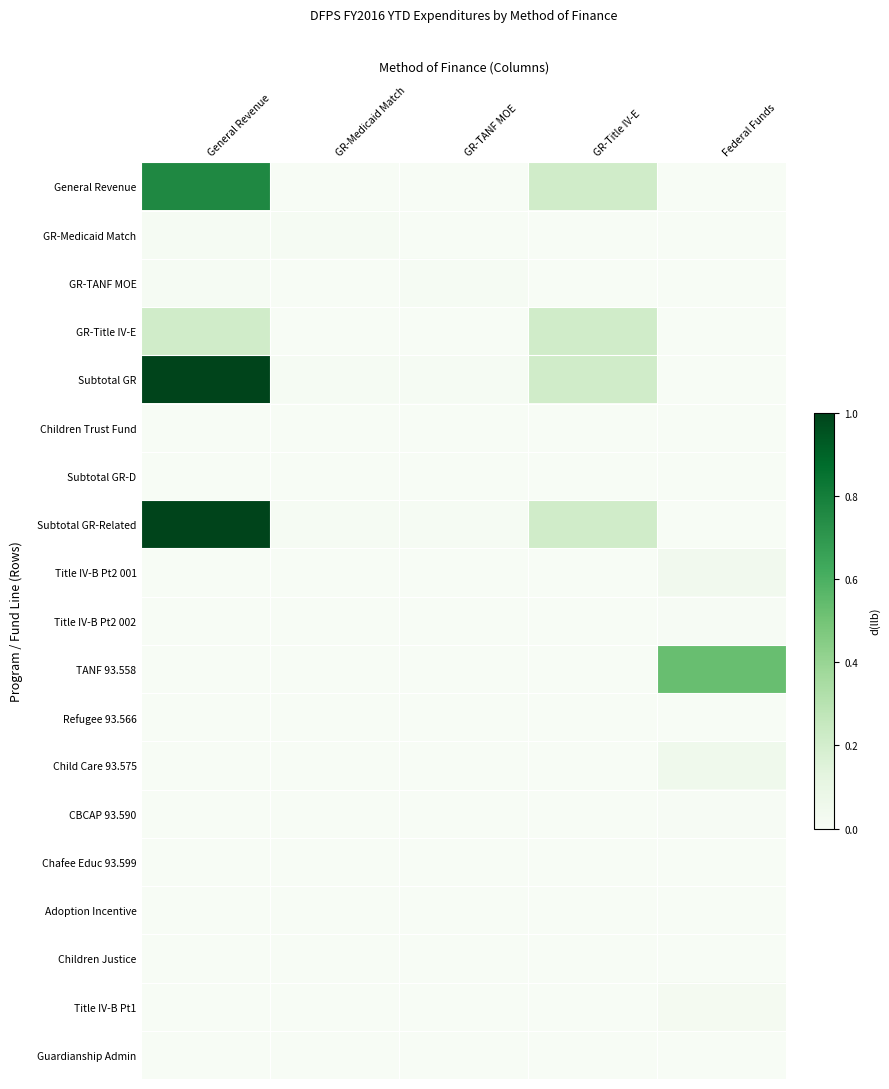

Reading left to right, list all the values displayed in this chart.

General Revenue: General Revenue=0.8	GR-Medicaid Match=0.0	GR-TANF MOE=0.0	GR-Title IV-E=0.2	Federal Funds=0.0
GR-Medicaid Match: General Revenue=0.0	GR-Medicaid Match=0.0	GR-TANF MOE=0.0	GR-Title IV-E=0.0	Federal Funds=0.0
GR-TANF MOE: General Revenue=0.0	GR-Medicaid Match=0.0	GR-TANF MOE=0.0	GR-Title IV-E=0.0	Federal Funds=0.0
GR-Title IV-E: General Revenue=0.2	GR-Medicaid Match=0.0	GR-TANF MOE=0.0	GR-Title IV-E=0.2	Federal Funds=0.0
Subtotal GR: General Revenue=1.0	GR-Medicaid Match=0.0	GR-TANF MOE=0.0	GR-Title IV-E=0.2	Federal Funds=0.0
Children Trust Fund: General Revenue=0.0	GR-Medicaid Match=0.0	GR-TANF MOE=0.0	GR-Title IV-E=0.0	Federal Funds=0.0
Subtotal GR-D: General Revenue=0.0	GR-Medicaid Match=0.0	GR-TANF MOE=0.0	GR-Title IV-E=0.0	Federal Funds=0.0
Subtotal GR-Related: General Revenue=1.0	GR-Medicaid Match=0.0	GR-TANF MOE=0.0	GR-Title IV-E=0.2	Federal Funds=0.0
Title IV-B Pt2 001: General Revenue=0.0	GR-Medicaid Match=0.0	GR-TANF MOE=0.0	GR-Title IV-E=0.0	Federal Funds=0.0
Title IV-B Pt2 002: General Revenue=0.0	GR-Medicaid Match=0.0	GR-TANF MOE=0.0	GR-Title IV-E=0.0	Federal Funds=0.0
TANF 93.558: General Revenue=0.0	GR-Medicaid Match=0.0	GR-TANF MOE=0.0	GR-Title IV-E=0.0	Federal Funds=0.5
Refugee 93.566: General Revenue=0.0	GR-Medicaid Match=0.0	GR-TANF MOE=0.0	GR-Title IV-E=0.0	Federal Funds=0.0
Child Care 93.575: General Revenue=0.0	GR-Medicaid Match=0.0	GR-TANF MOE=0.0	GR-Title IV-E=0.0	Federal Funds=0.1
CBCAP 93.590: General Revenue=0.0	GR-Medicaid Match=0.0	GR-TANF MOE=0.0	GR-Title IV-E=0.0	Federal Funds=0.0
Chafee Educ 93.599: General Revenue=0.0	GR-Medicaid Match=0.0	GR-TANF MOE=0.0	GR-Title IV-E=0.0	Federal Funds=0.0
Adoption Incentive: General Revenue=0.0	GR-Medicaid Match=0.0	GR-TANF MOE=0.0	GR-Title IV-E=0.0	Federal Funds=0.0
Children Justice: General Revenue=0.0	GR-Medicaid Match=0.0	GR-TANF MOE=0.0	GR-Title IV-E=0.0	Federal Funds=0.0
Title IV-B Pt1: General Revenue=0.0	GR-Medicaid Match=0.0	GR-TANF MOE=0.0	GR-Title IV-E=0.0	Federal Funds=0.0
Guardianship Admin: General Revenue=0.0	GR-Medicaid Match=0.0	GR-TANF MOE=0.0	GR-Title IV-E=0.0	Federal Funds=0.0